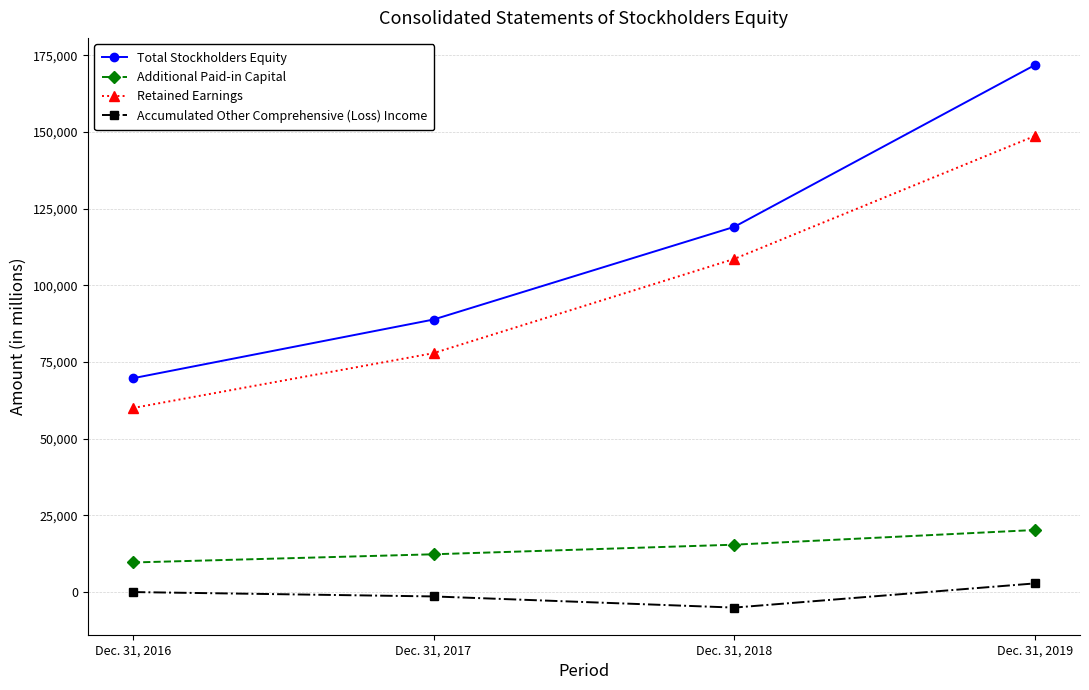

What is the sum of the Retained Earnings values at Dec. 31, 2018 and Dec. 31, 2016?

168580